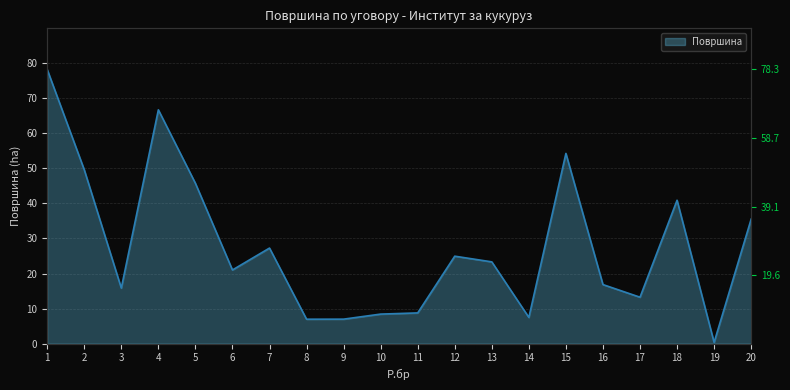

Which label corresponds to the smallest value in the chart?

19